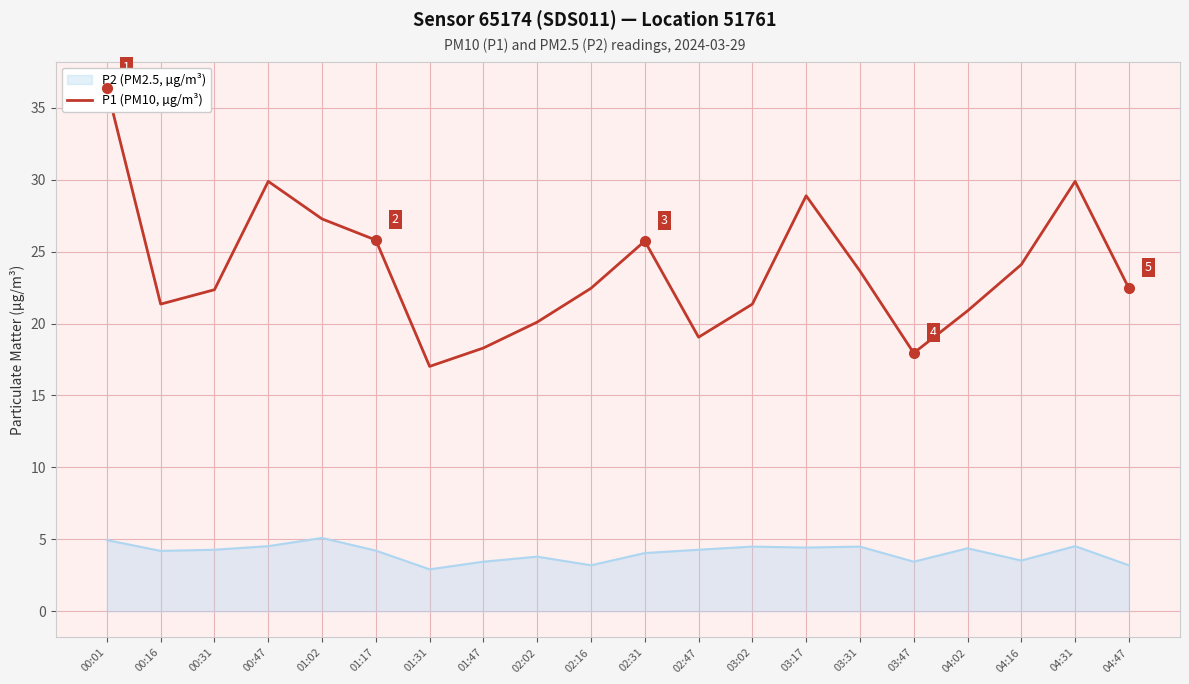

Reading left to right, list all the values displayed in this chart.

P2 (PM2.5, µg/m³): 5.0	4.2	4.3	4.5	5.1	4.2	2.9	3.5	3.8	3.2	4.0	4.3	4.5	4.4	4.5	3.5	4.4	3.5	4.5	3.2
P1 (PM10, µg/m³): 36.4	21.4	22.4	29.9	27.3	25.8	17.0	18.3	20.1	22.4	25.7	19.1	21.4	28.9	23.6	17.9	20.9	24.1	29.9	22.4